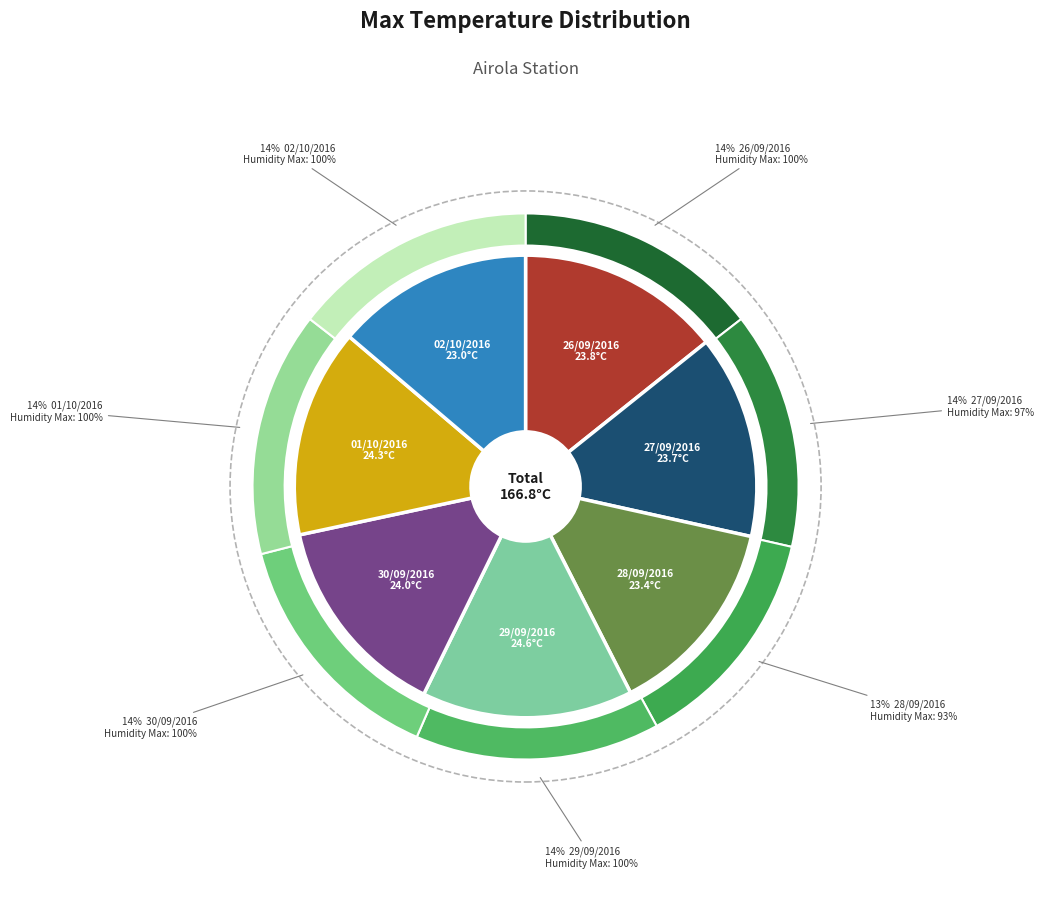

How much of the chart is everything except 27/09/2016?

85.8%